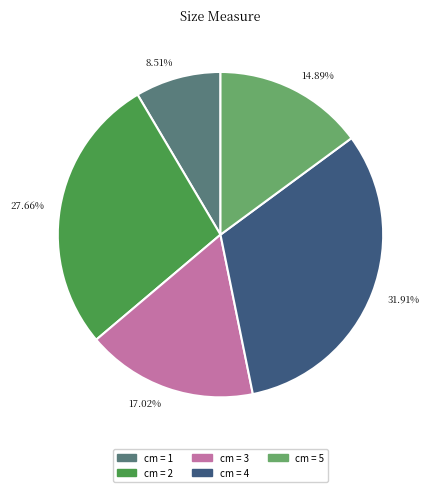

Is there a majority slice in this chart?

No